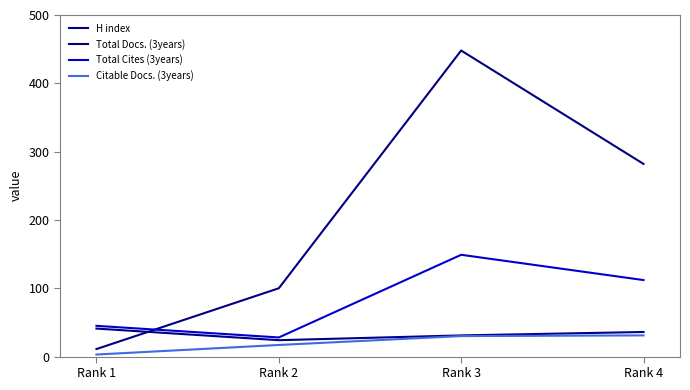

True or false: Total Cites (3years) and Citable Docs. (3years) intersect in this chart.

False